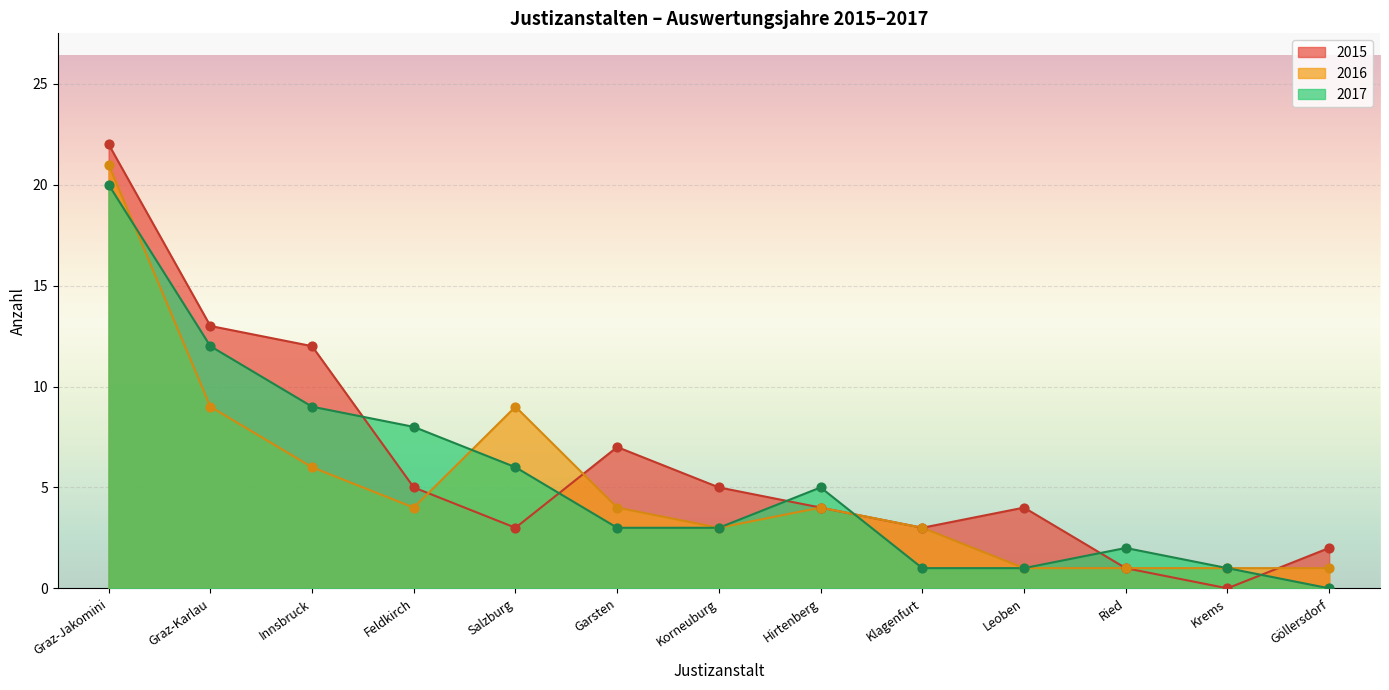

Which series has the largest total across all categories?

2015